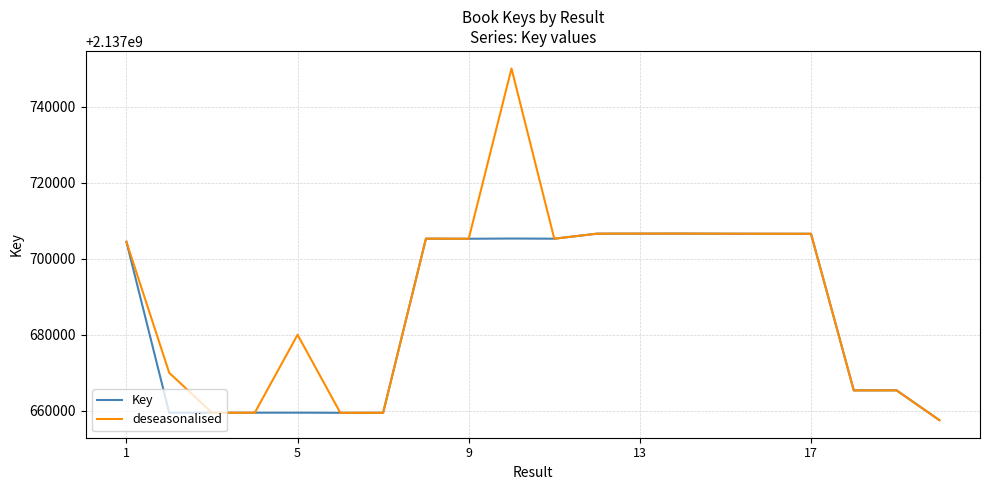

Which series has the widest spread of values?

deseasonalised